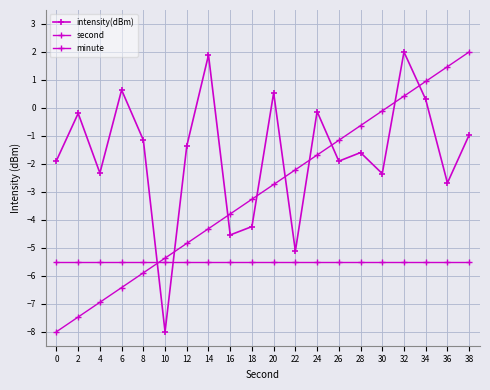

How many data points does each series have?

20